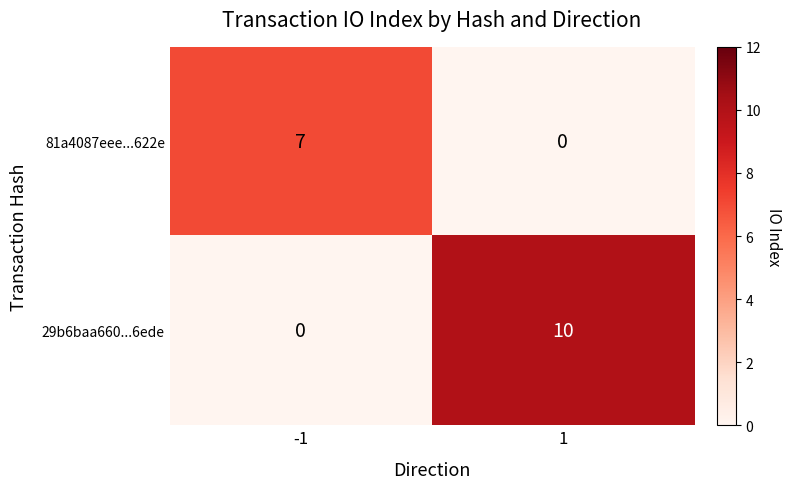

Count the number of categories in the chart.

2